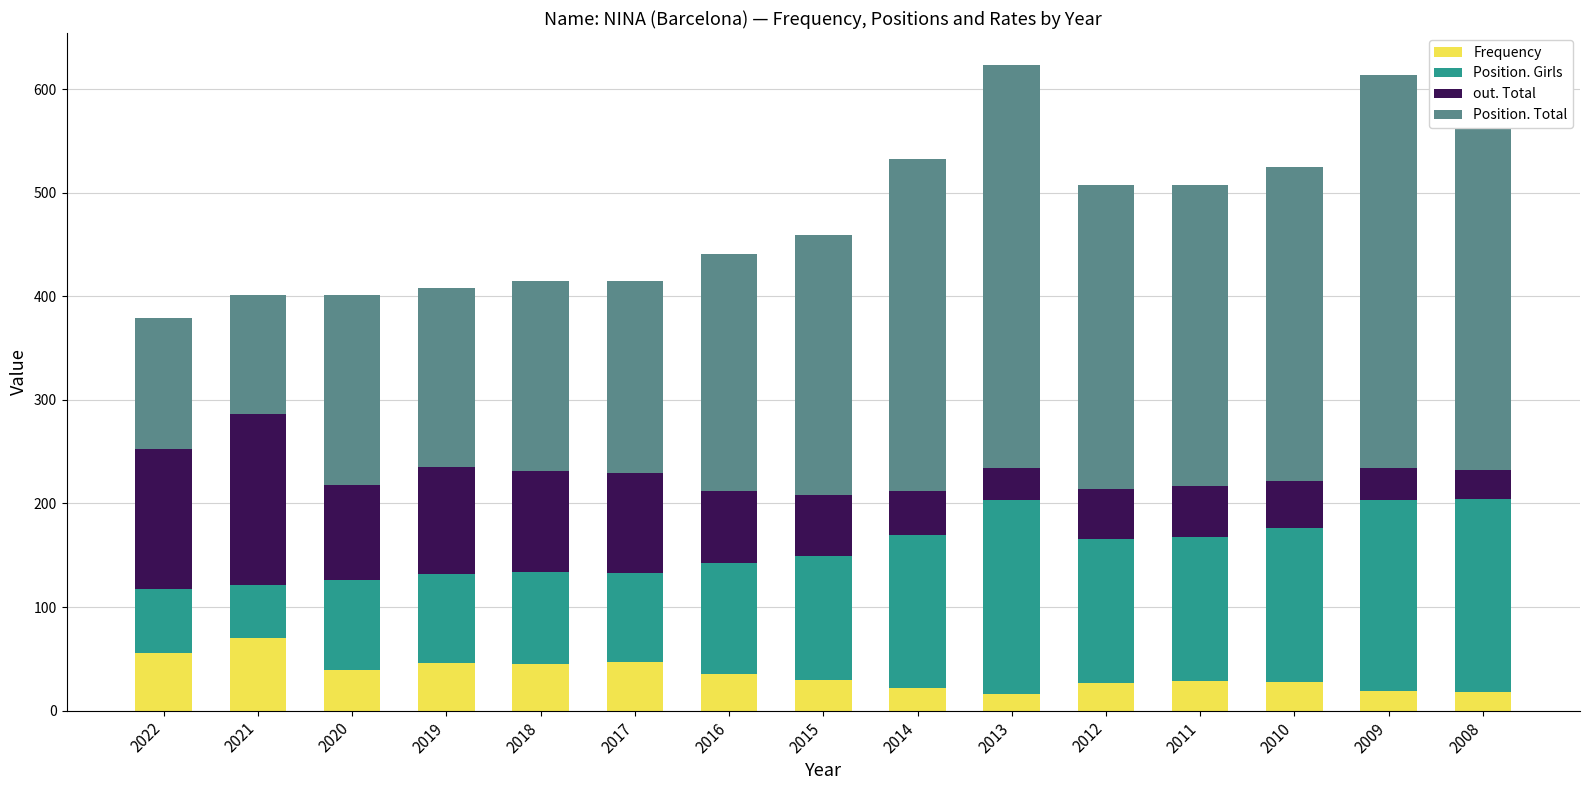

What is the value of the Frequency bar at the 14th from the left?

19